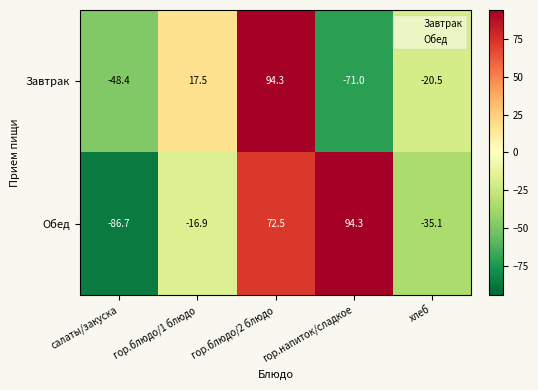

Which label corresponds to the smallest value in the chart?

салаты/закуска